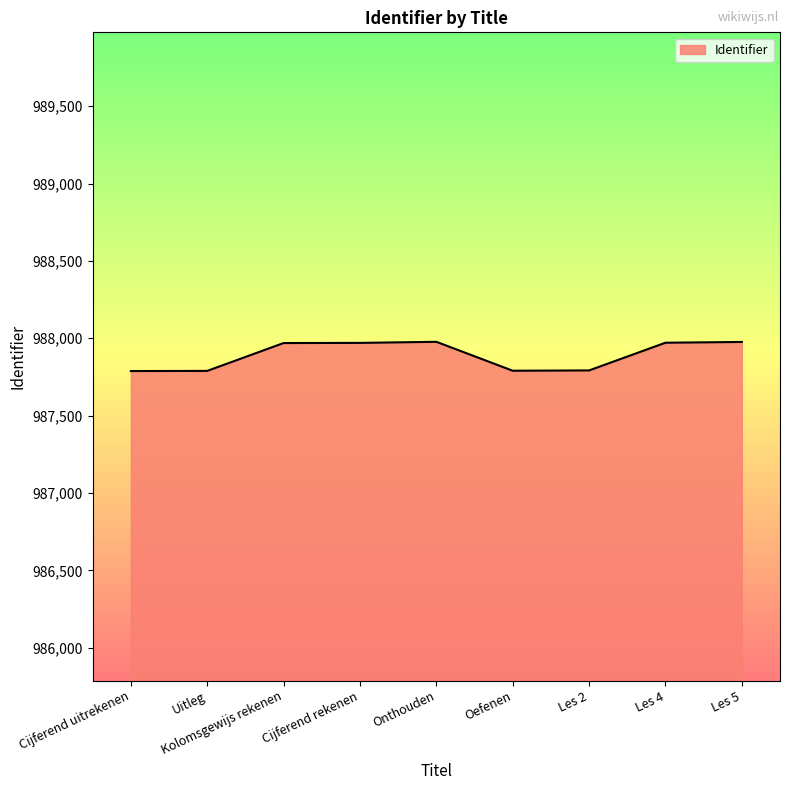

What is the minimum value shown in the chart?

987788